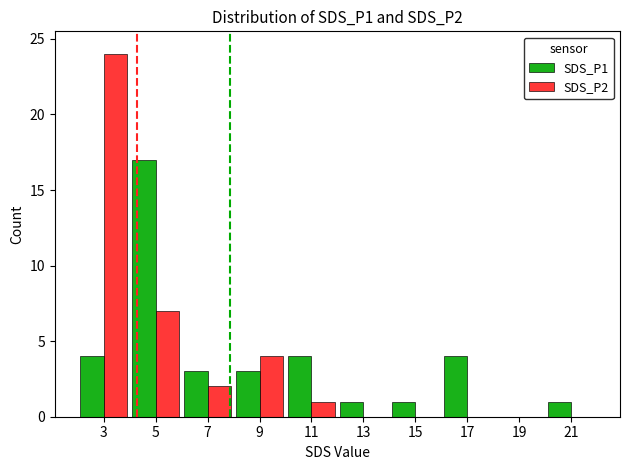

Reading right to left, extract all data points from this chart.

SDS_P1: 21=1	19=0	17=4	15=1	13=1	11=4	9=3	7=3	5=17	3=4
SDS_P2: 21=0	19=0	17=0	15=0	13=0	11=1	9=4	7=2	5=7	3=24